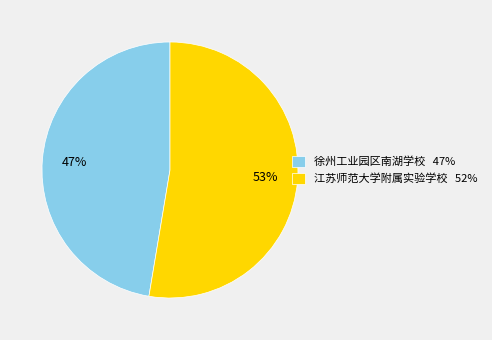

Does 徐州工业园区南湖学校 account for over 50% of the chart?

No